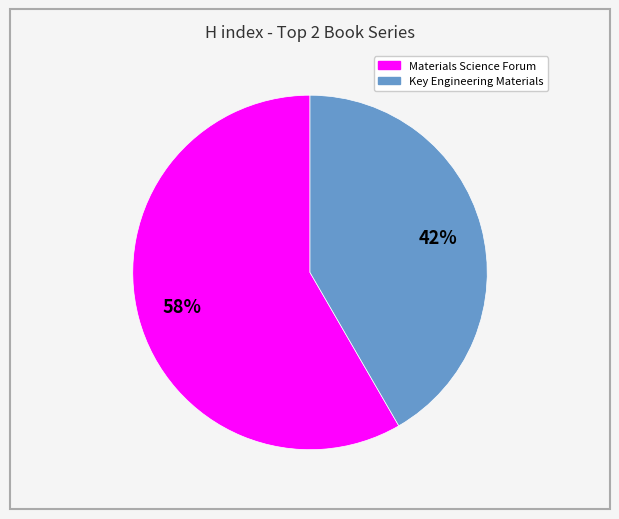

To the nearest percent, what percentage of the pie is Key Engineering Materials?

42%